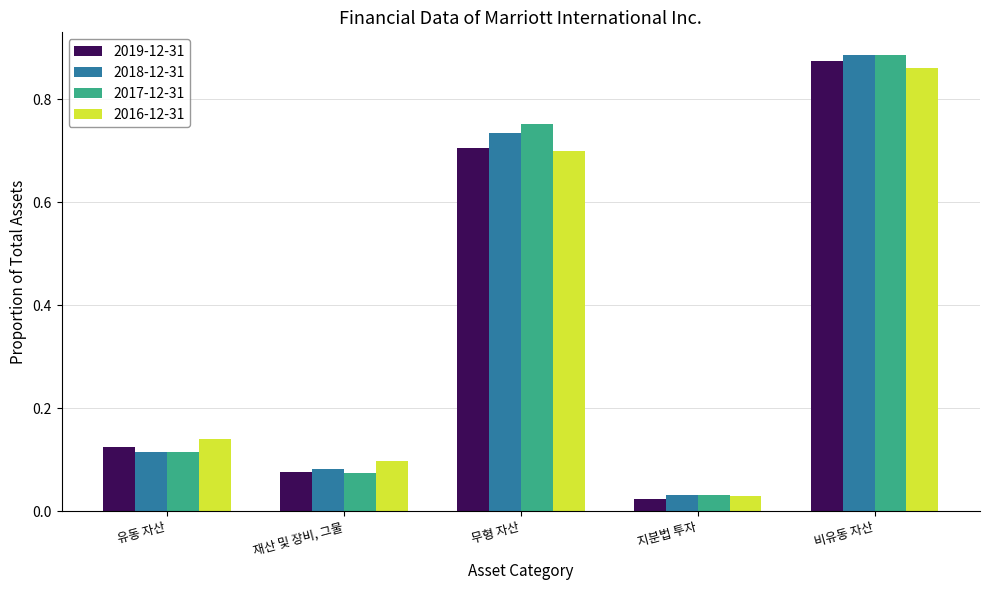

Which series changed the most between 유동 자산 and 비유동 자산?

2018-12-31